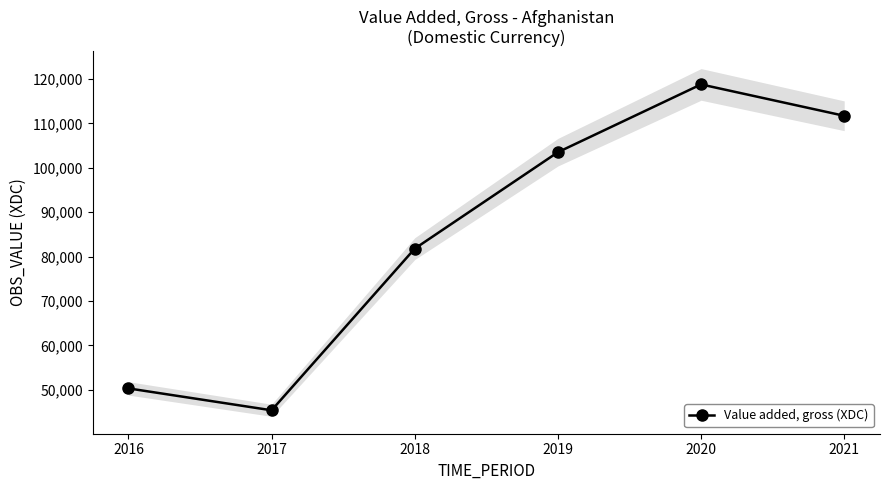

How many points are higher than both their immediate neighbors (excluding endpoints)?

1